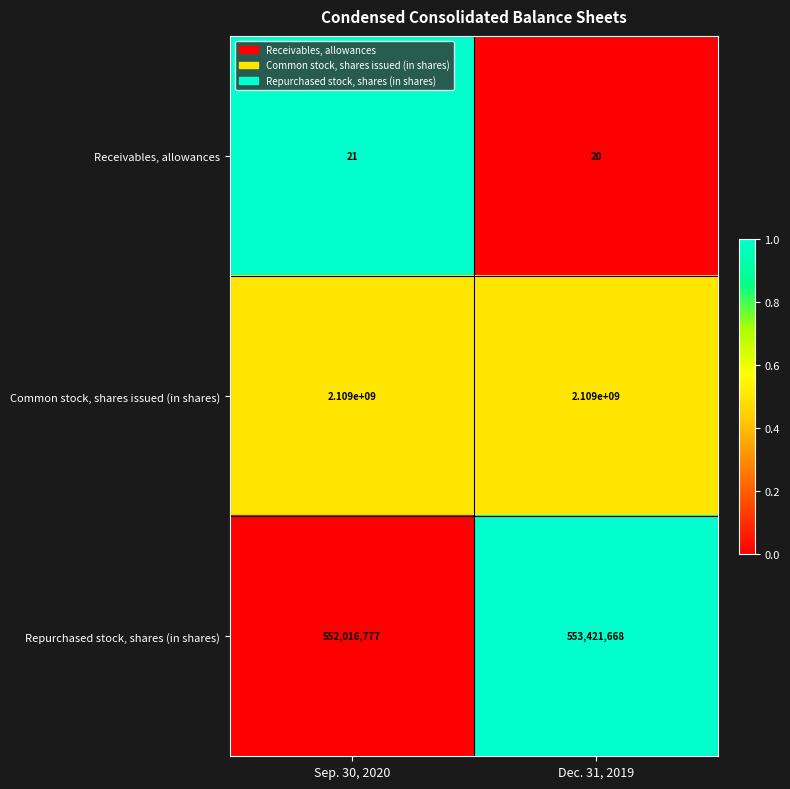

What is the total value across all series at Sep. 30, 2020?

2661016798